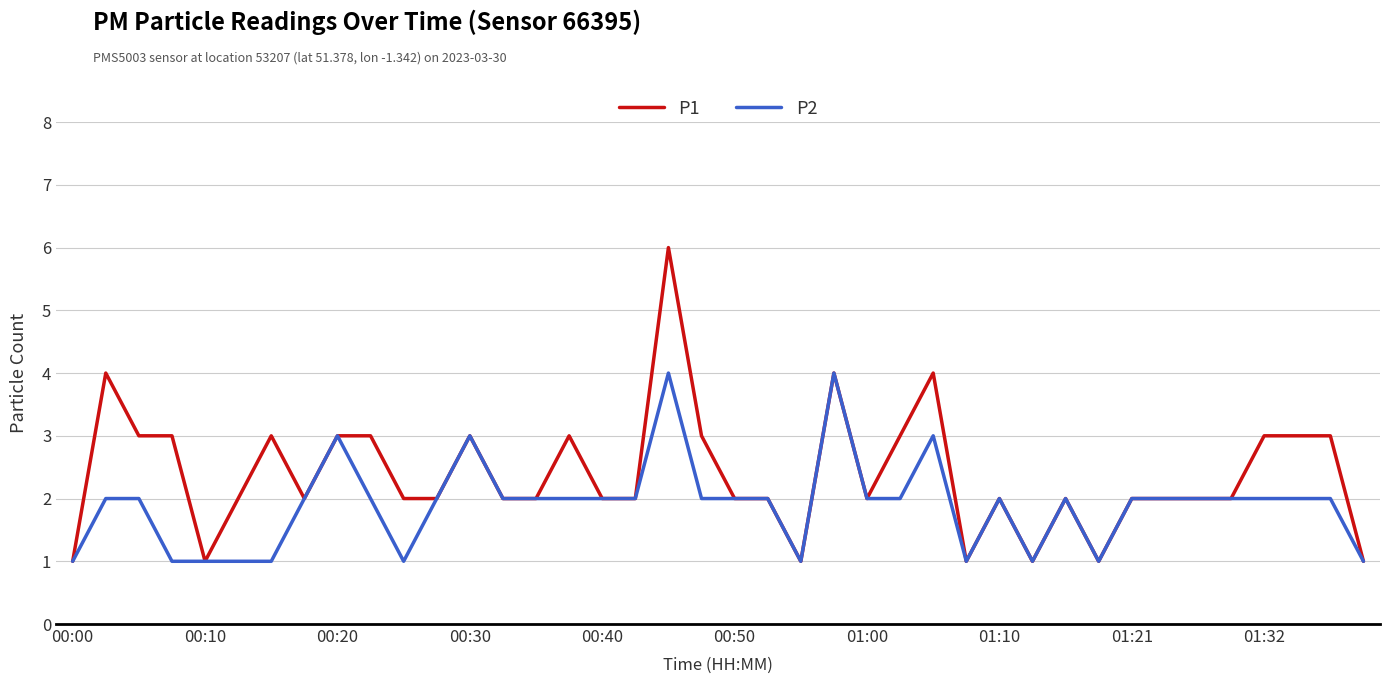

List the series in order of their peak value, highest first.

P1, P2